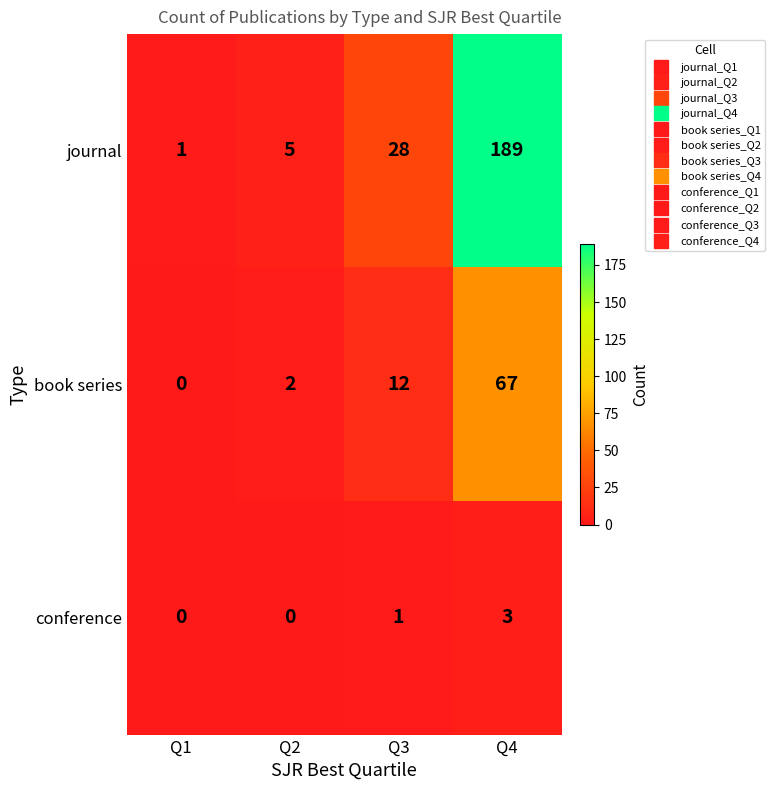

Which series has the largest range (max minus min)?

journal